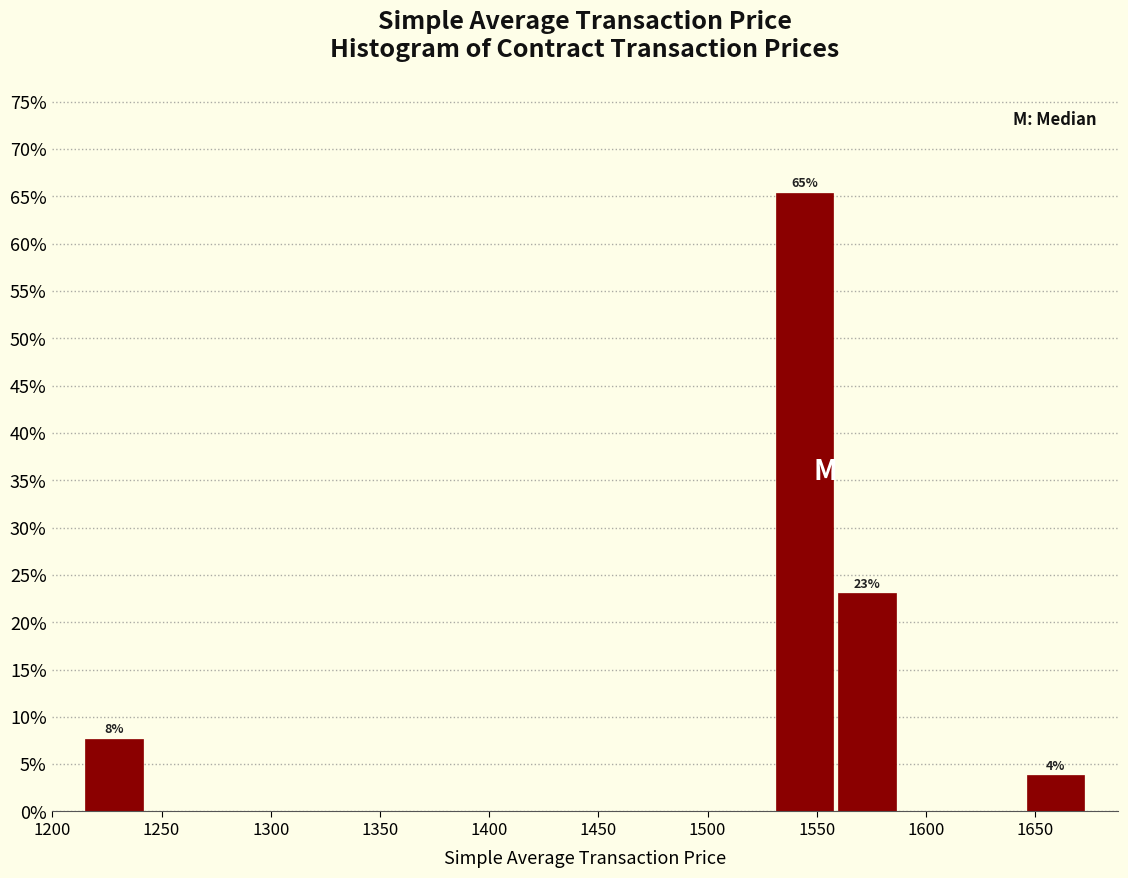

Which range on the x-axis has the tallest bar?

1530 to 1560